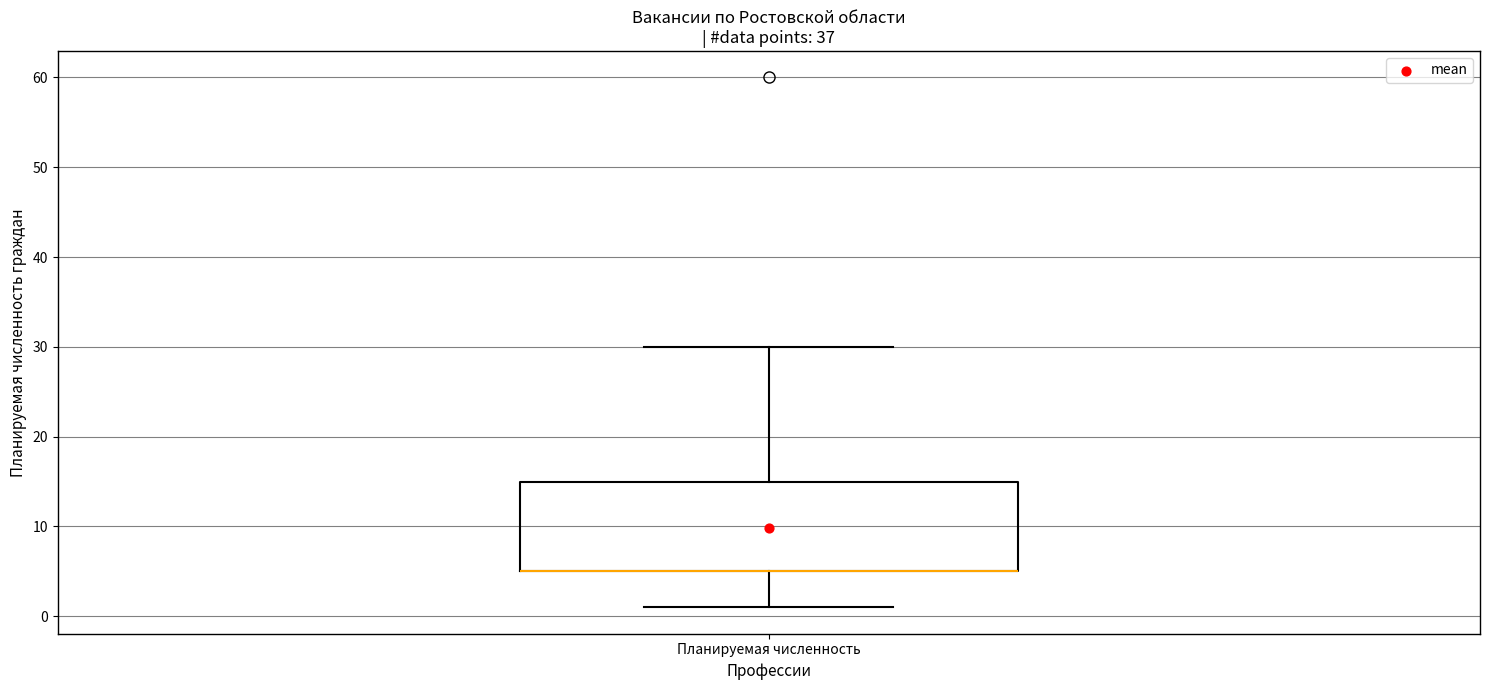

Where is the lower edge of the box for Планируемая численность on the y-axis? The values are not printed on the chart, so give them approximately, as read against the axis.

5